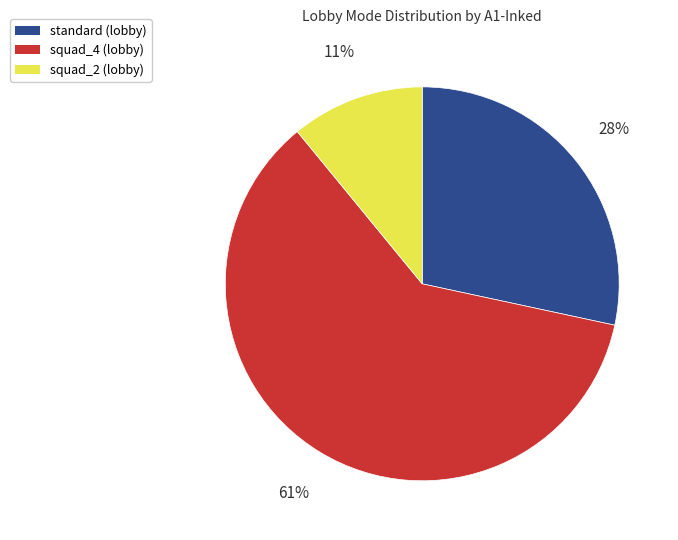

Is there a majority slice in this chart?

Yes